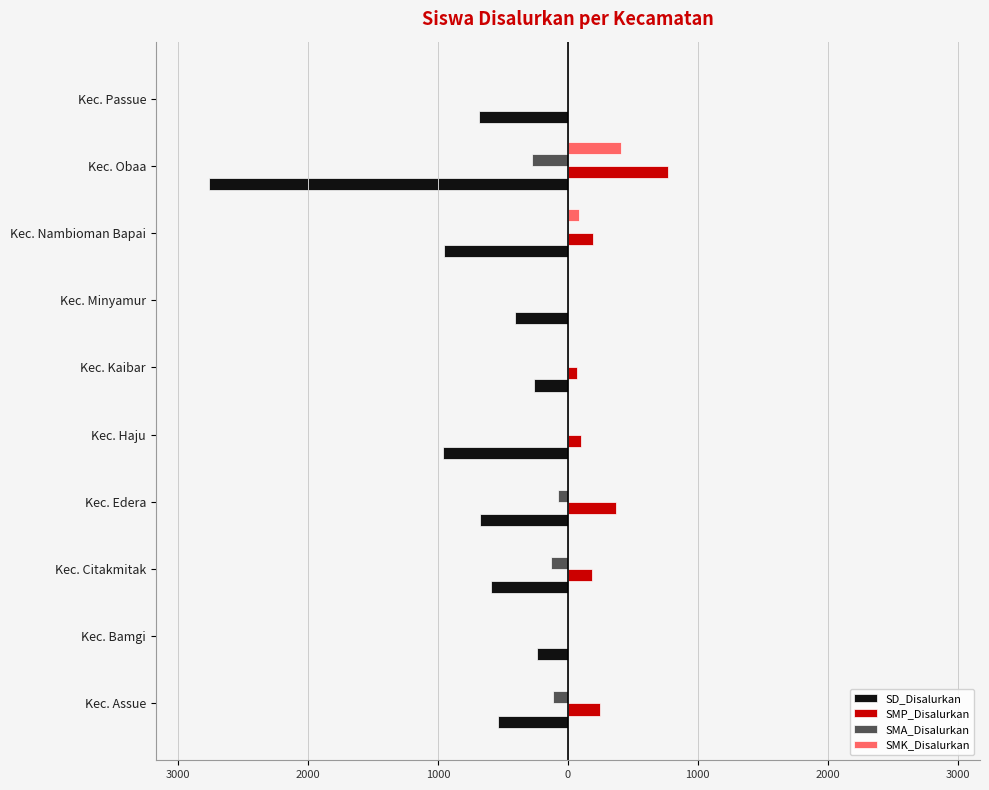

What are all the series names shown in the legend?

SD_Disalurkan, SMP_Disalurkan, SMA_Disalurkan, SMK_Disalurkan